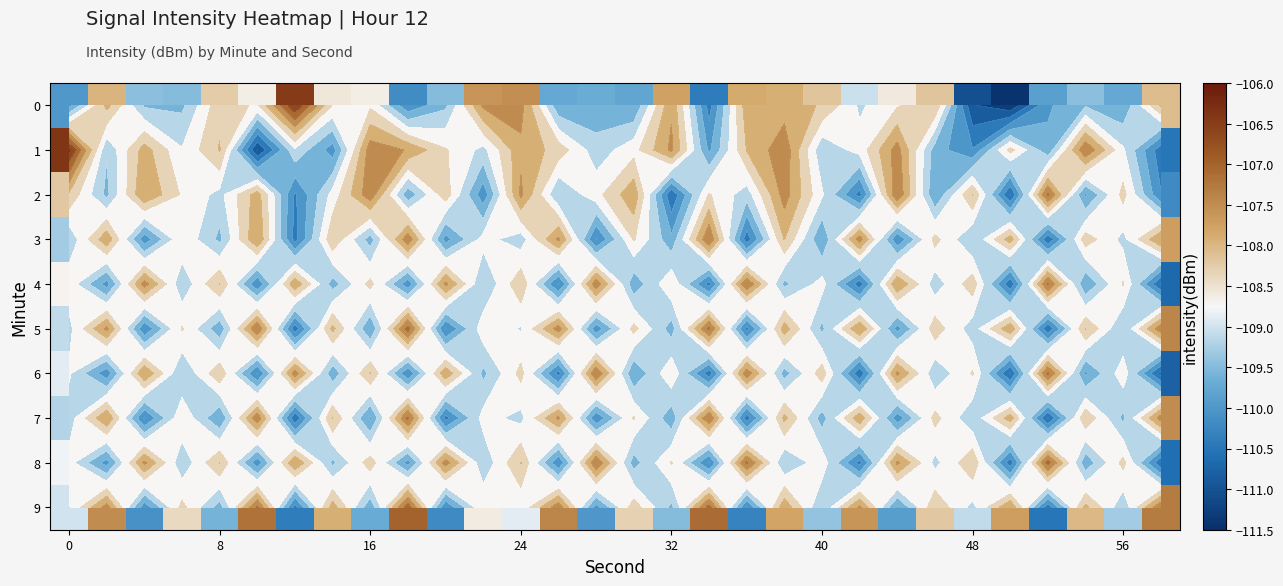

Rank the series by their maximum value, from highest to lowest.

1, 0, 9, 5, 8, 2, 4, 6, 7, 3